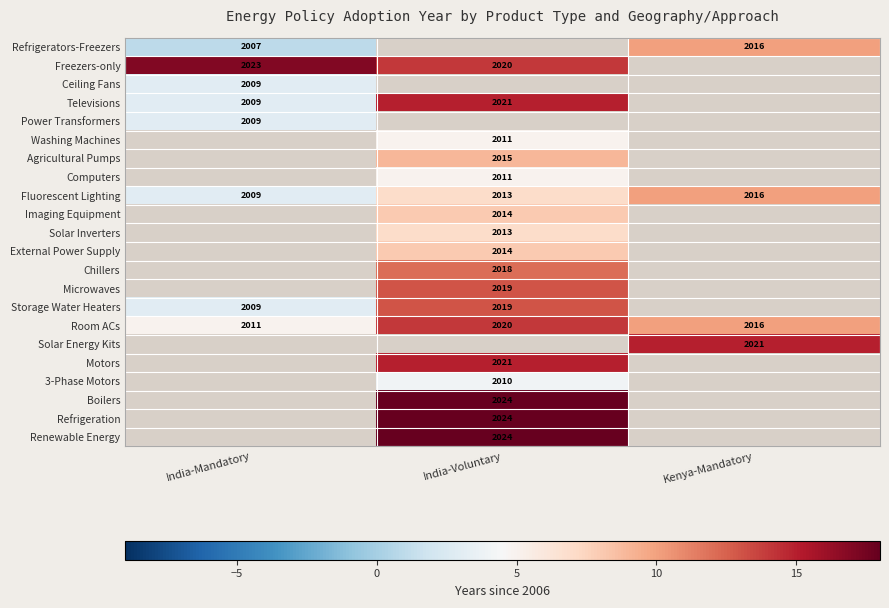

What is the difference between the maximum and minimum values in the Room ACs series?

9